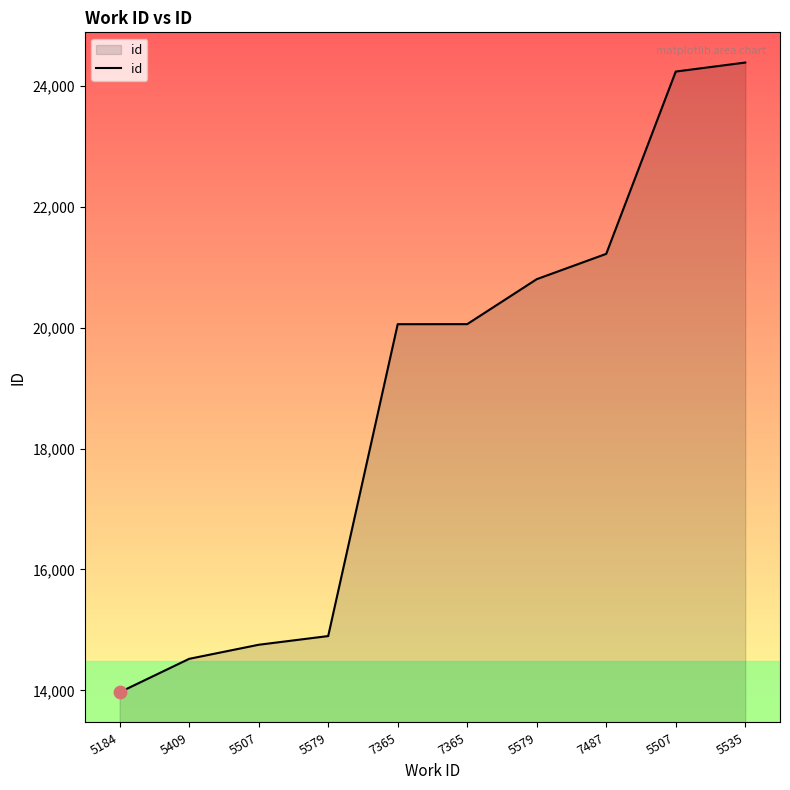

Approximately how many times larger is the value at 5535 compared to 5579?

1.6